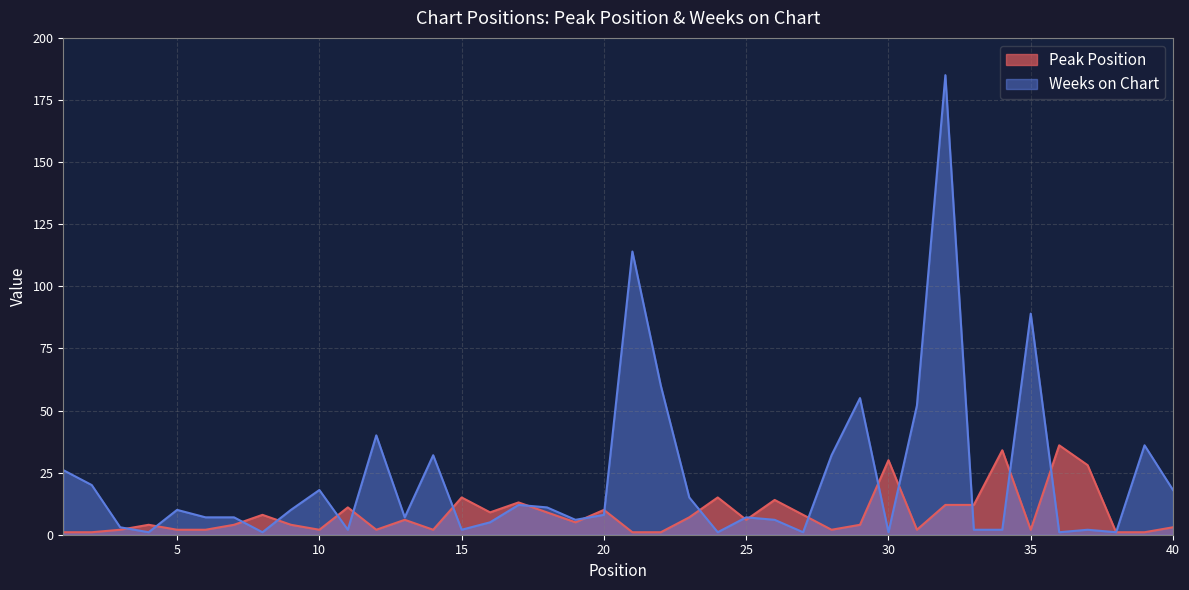

The Peak Position series shows 9 at 25. True or false?

False